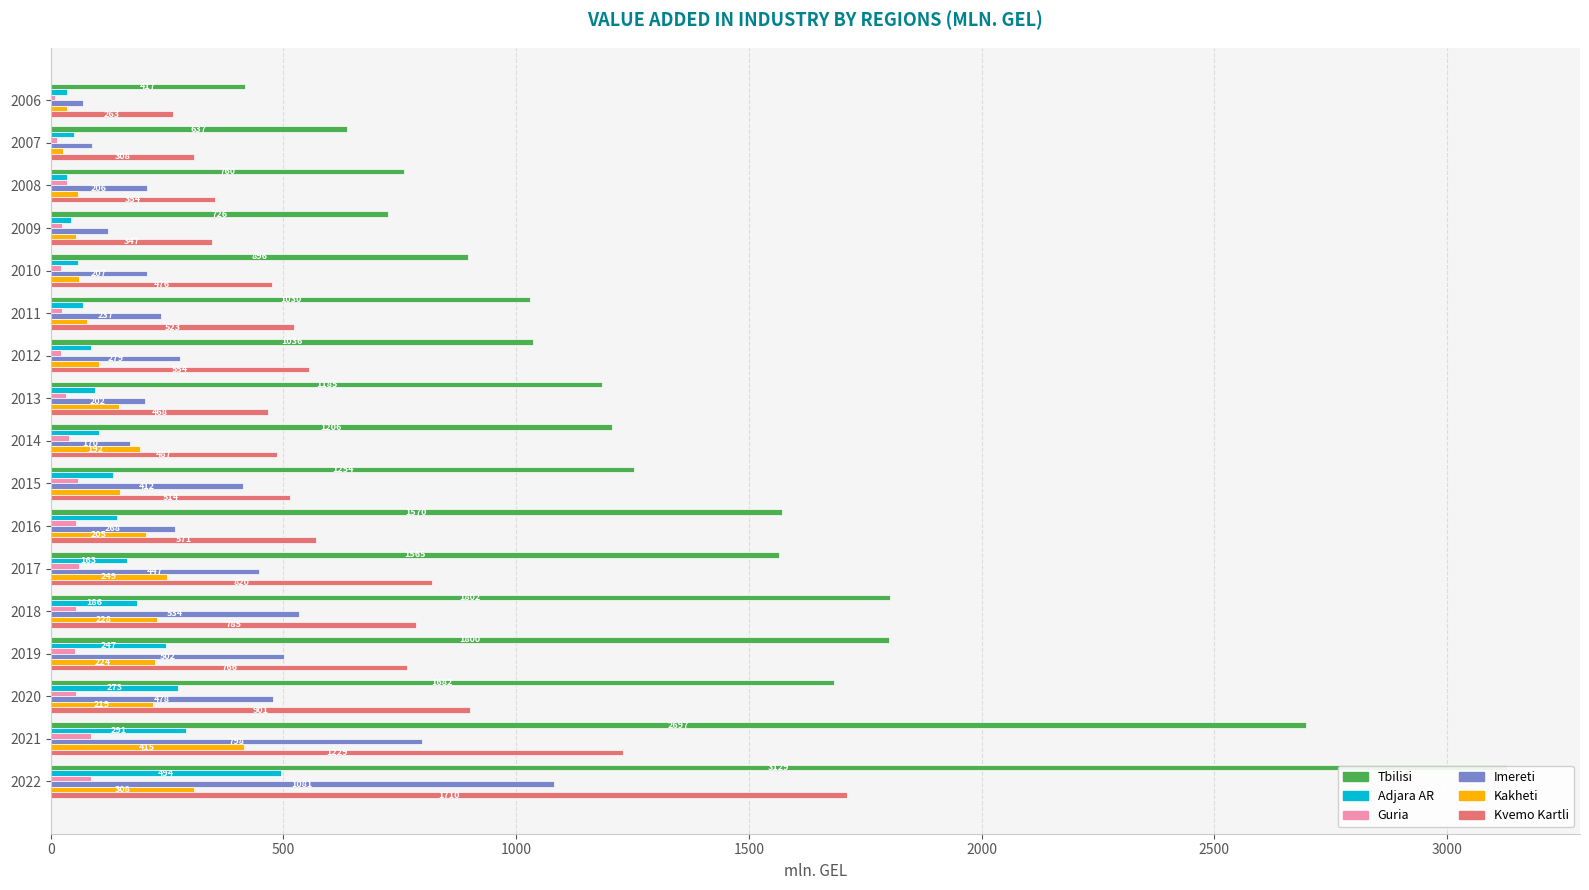

What is the minimum value for Tbilisi?

417.2